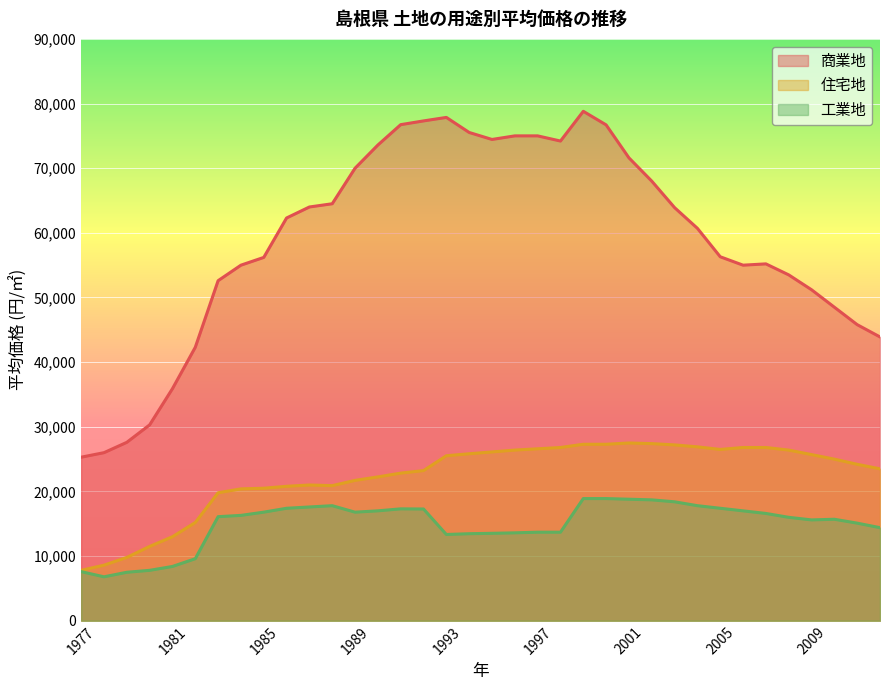

What is the difference between the maximum and second lowest values in the 工業地 series?

11400